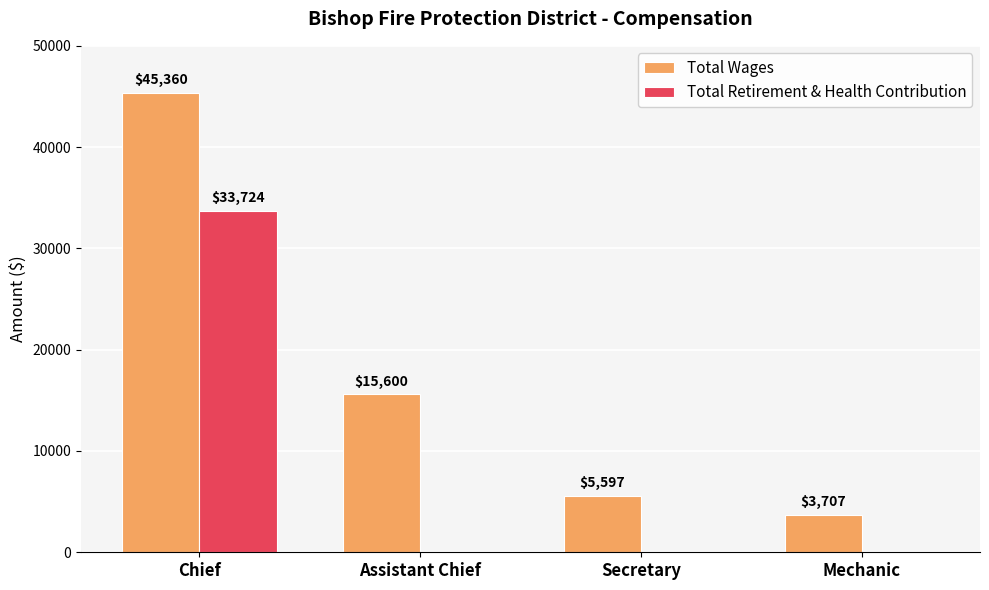

Where does the Total Wages series first go above 15600?

Chief